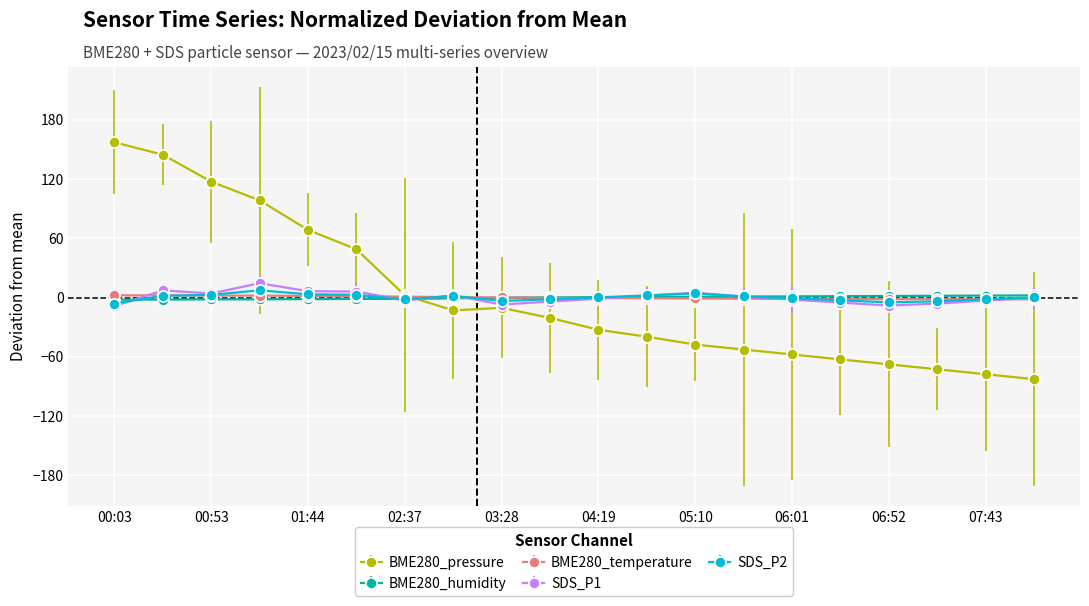

Does the chart have visible grid lines?

Yes